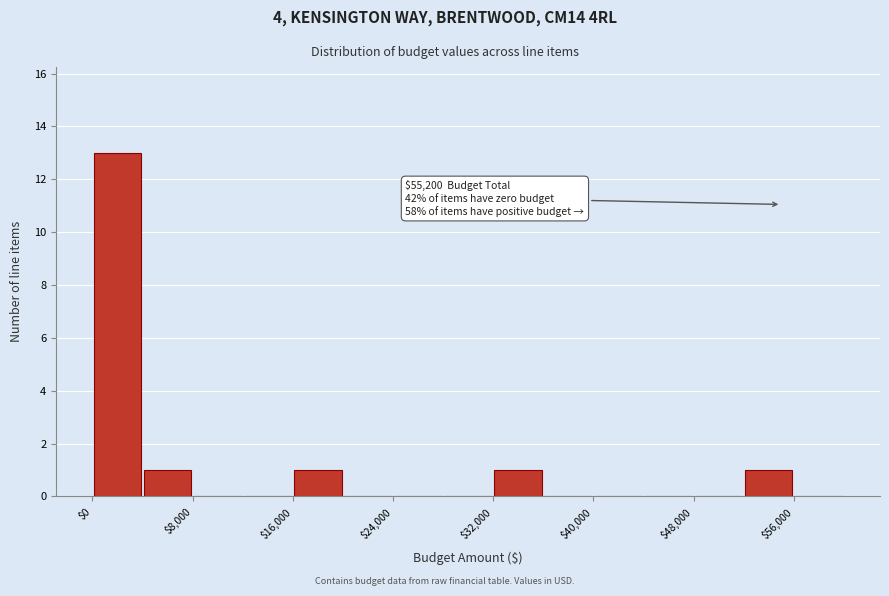

Which range on the x-axis has the tallest bar?

0 to 4000